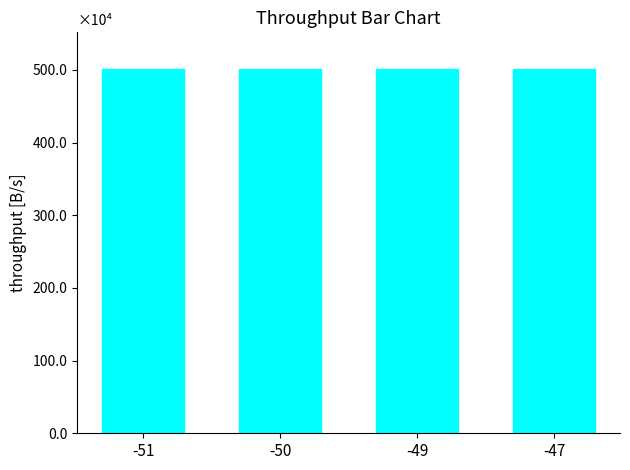

Reading right to left, transcribe all the data shown in this chart.

-47=5014524.0	-49=5014116.3	-50=5013656.5	-51=5016509.0